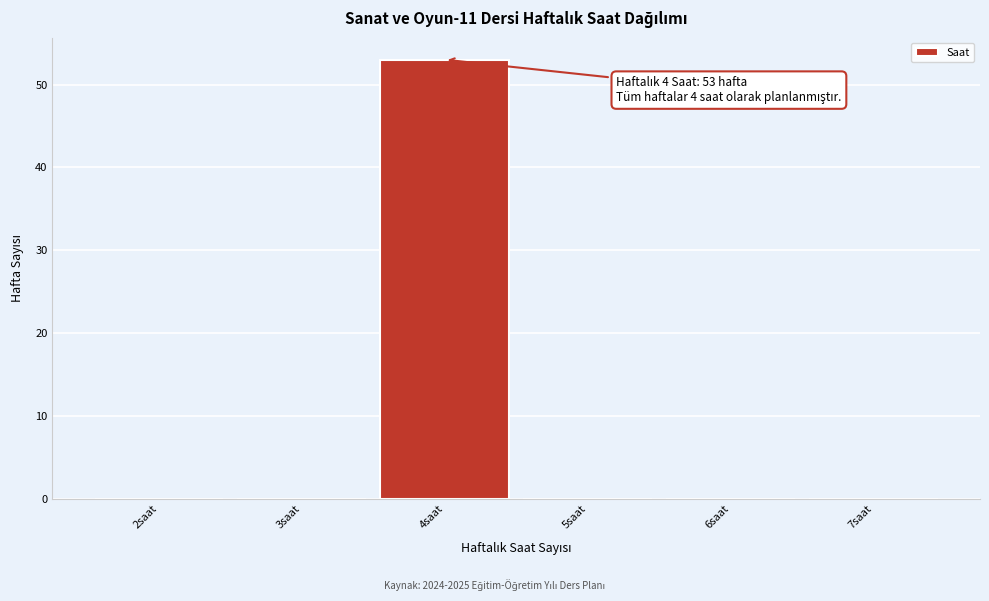

Reading left to right, list all the values displayed in this chart.

2saat=0	3saat=0	4saat=53	5saat=0	6saat=0	7saat=0